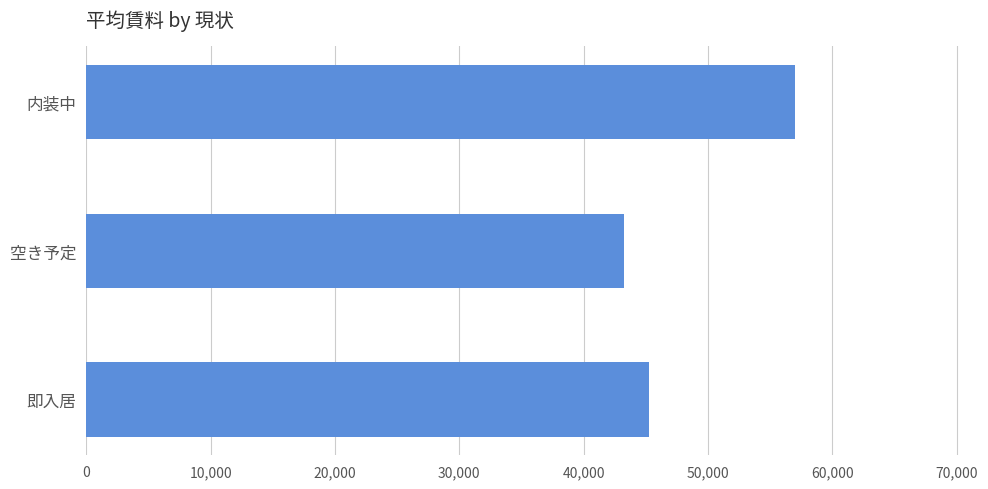

Rank the categories by value from lowest to highest.

空き予定, 即入居, 内装中